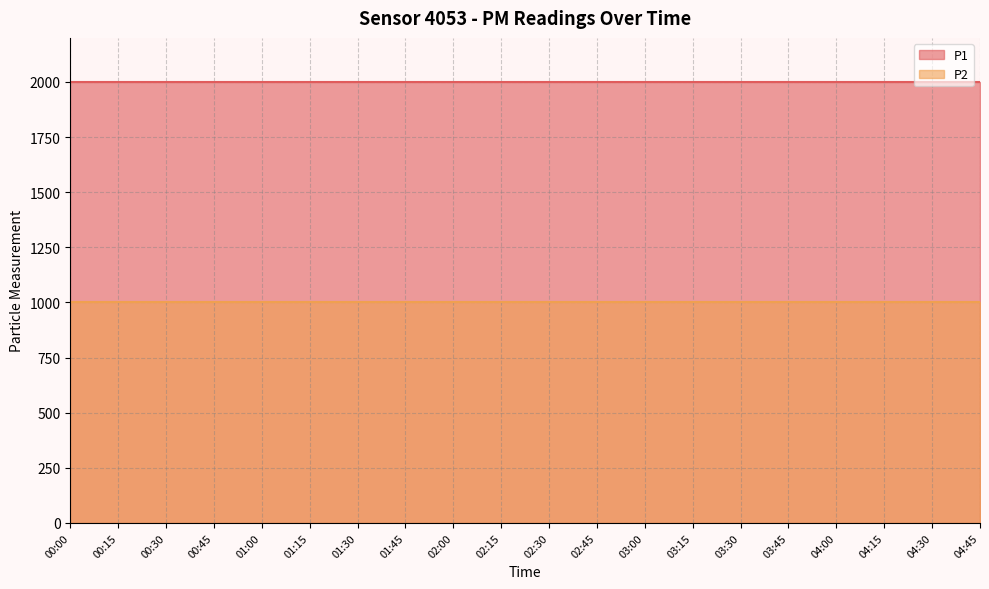

What are all the series names shown in the legend?

P1, P2